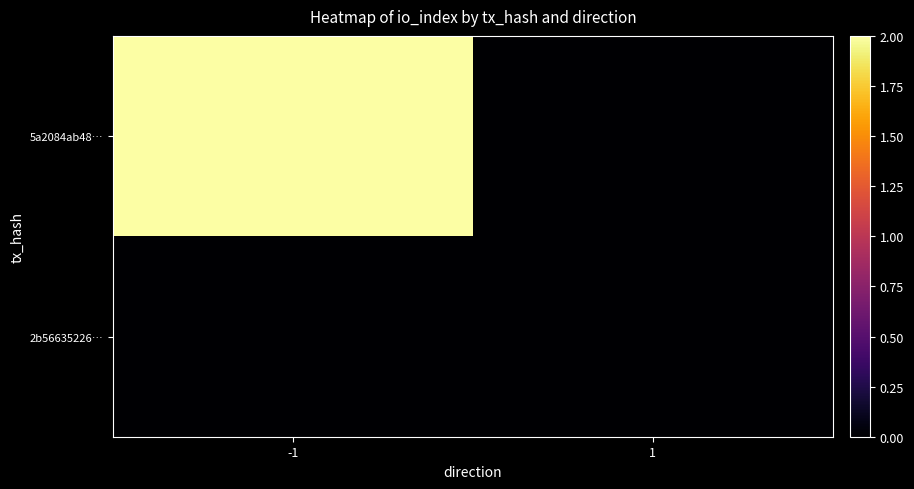

Reading left to right, what are all the values shown in this chart?

5a2084ab48…: -1=2	1=0
2b56635226…: -1=0	1=0